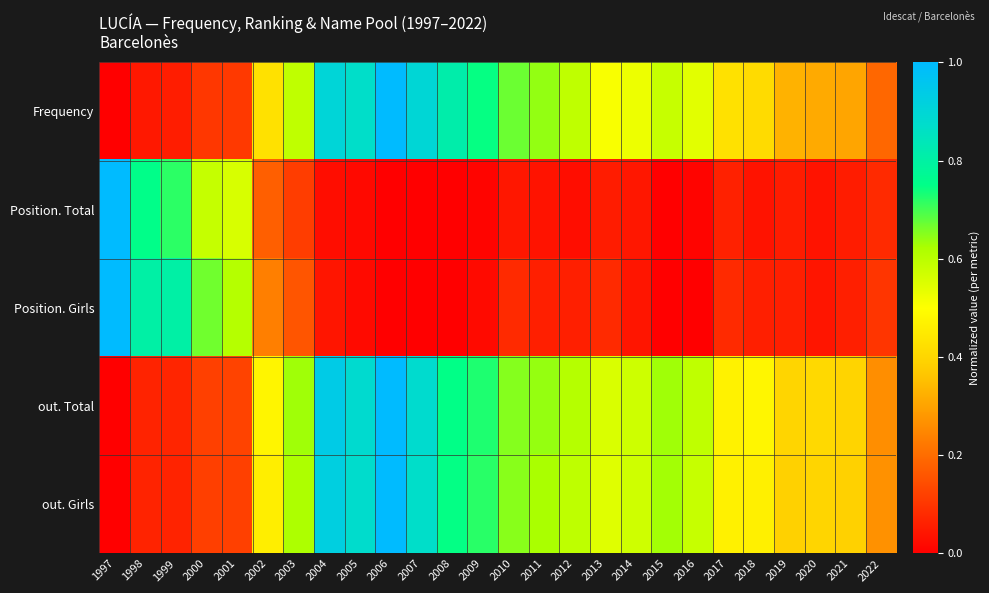

What is the greatest value displayed?

1.0